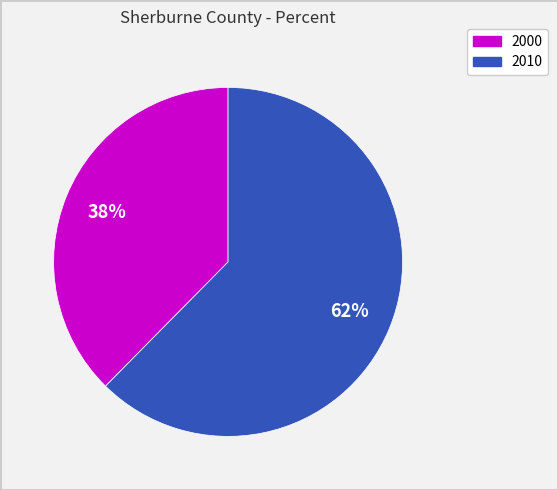

To the nearest percent, what portion does 2010 represent?

62%